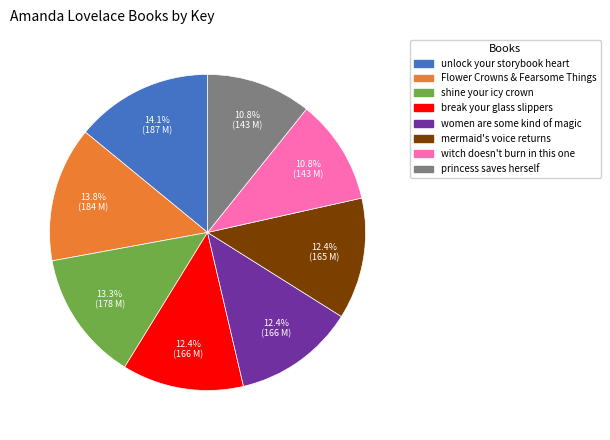

What percentage is NOT represented by unlock your storybook heart?

85.9%